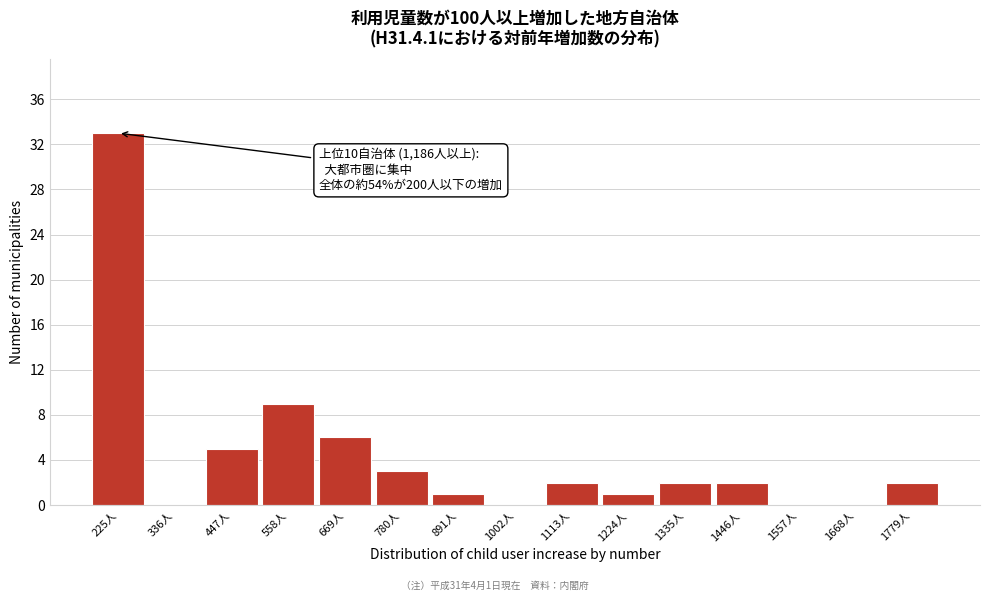

Reading right to left, extract all data points from this chart.

1779人=2	1668人=0	1557人=0	1446人=2	1335人=2	1224人=1	1113人=2	1002人=0	891人=1	780人=3	669人=6	558人=9	447人=5	336人=0	225人=33